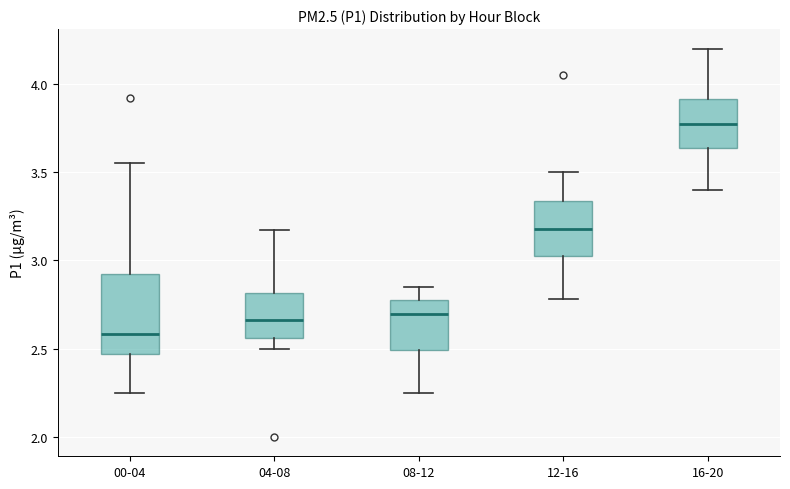

Which box is the tallest, from its lower edge to its upper edge?

00-04